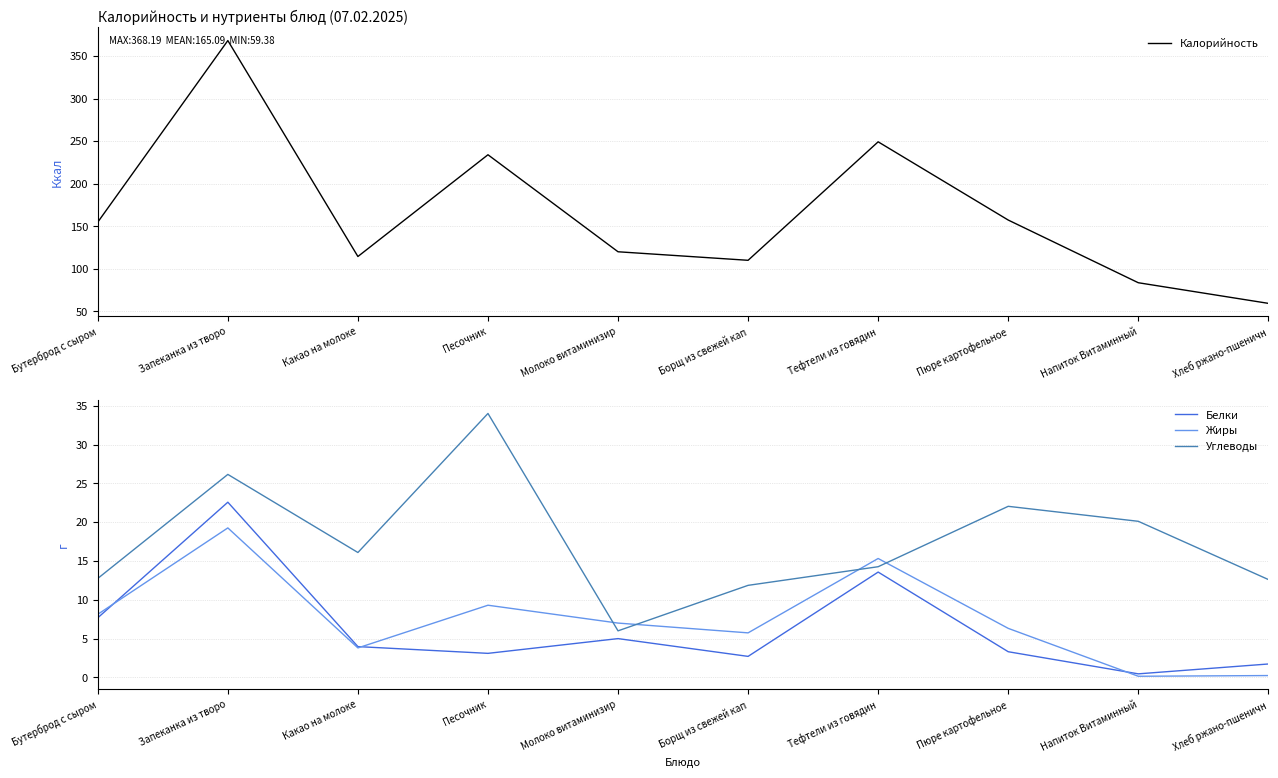

What are all the series names shown in the legend?

Калорийность, Белки, Жиры, Углеводы